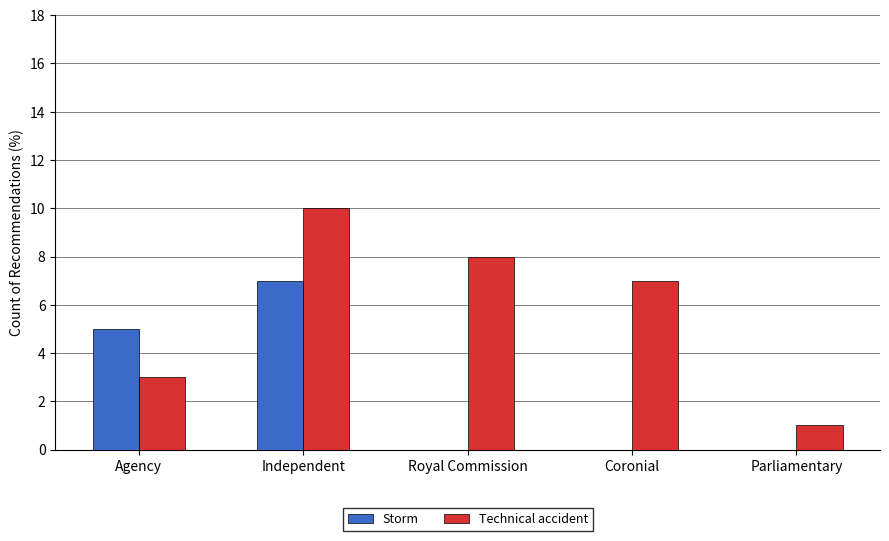

Are the bars grouped side by side (vs. stacked)?

Yes